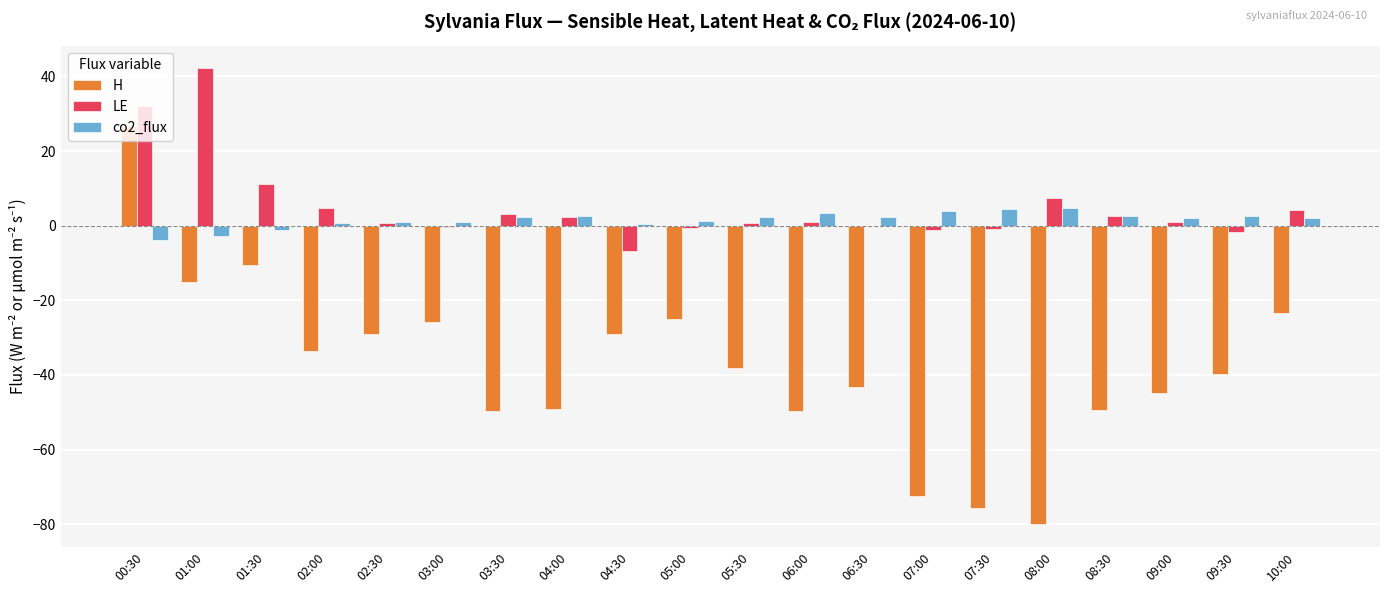

What is the sum of all H values?

-756.3